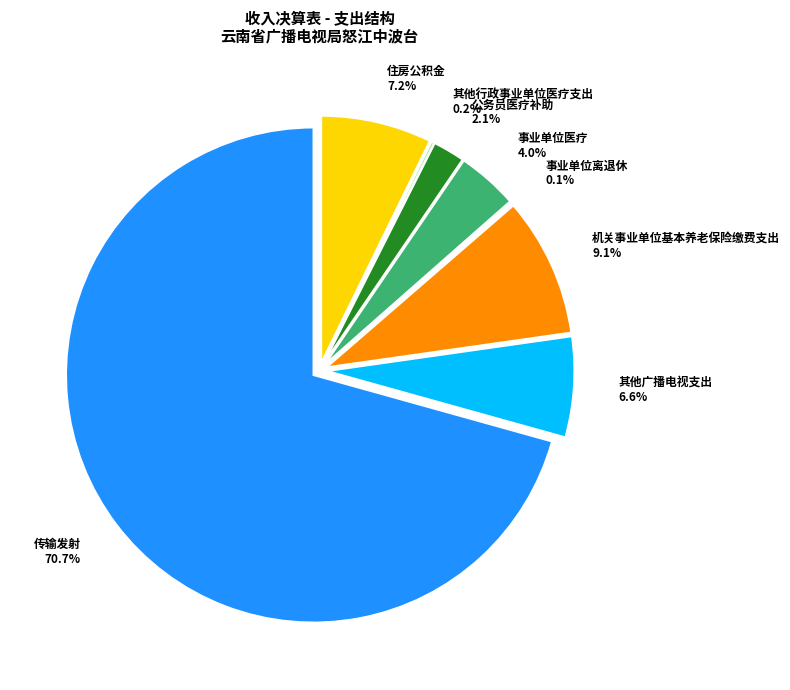

Does any single category account for the majority?

Yes